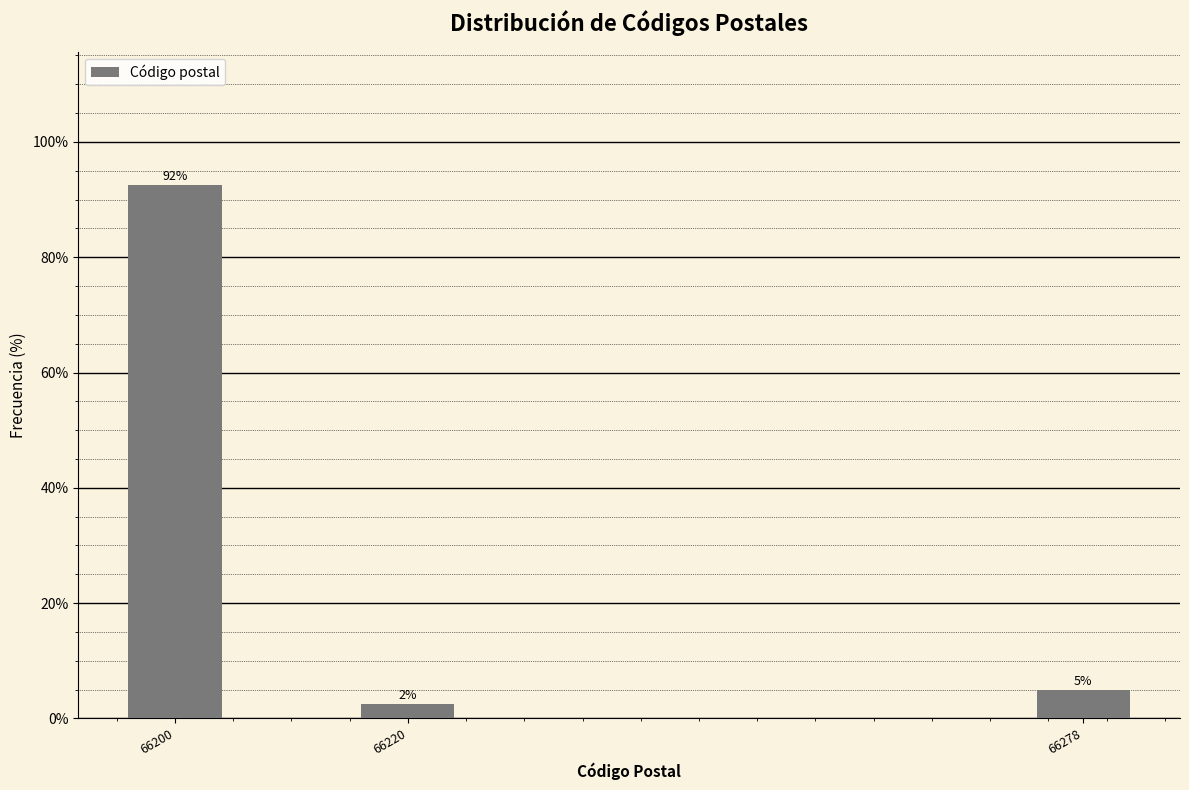

Does the chart contain any negative values?

No